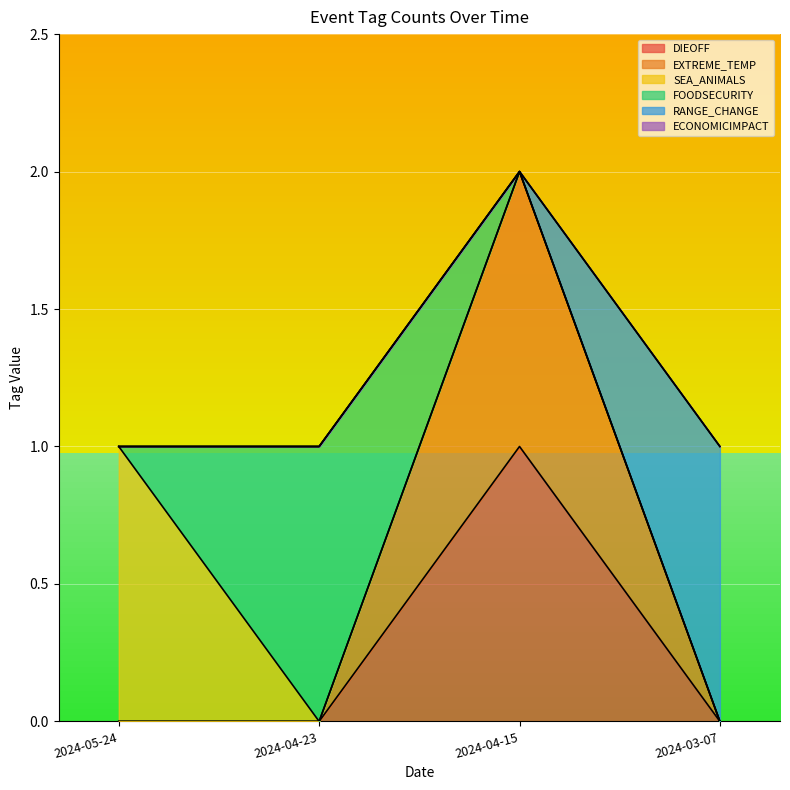

Which series ends up on top after the final intersection of FOODSECURITY and SEA_ANIMALS?

FOODSECURITY